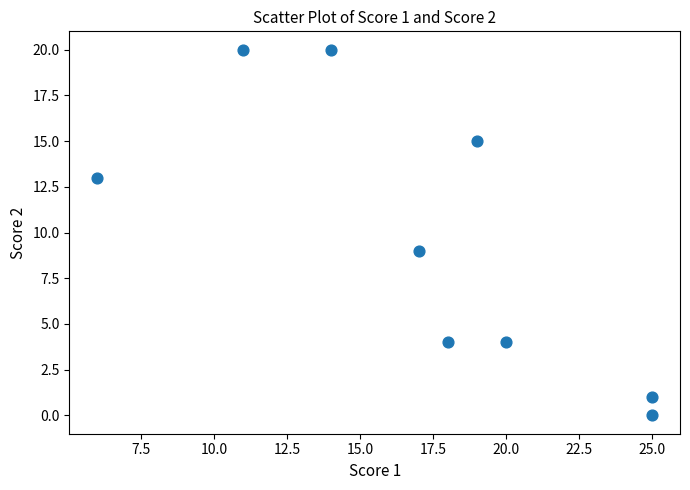

What Y value in the scatter plot is closest to 10?

9